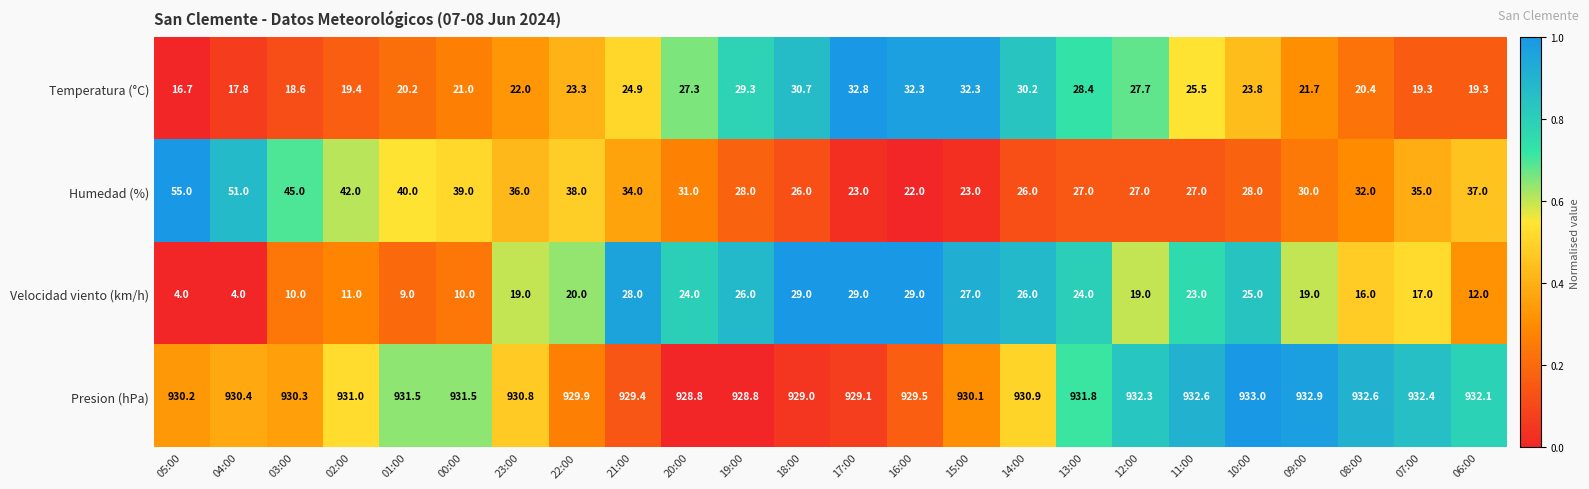

True or false: Humedad (%) has a value of 23.8 at 07:00.

False